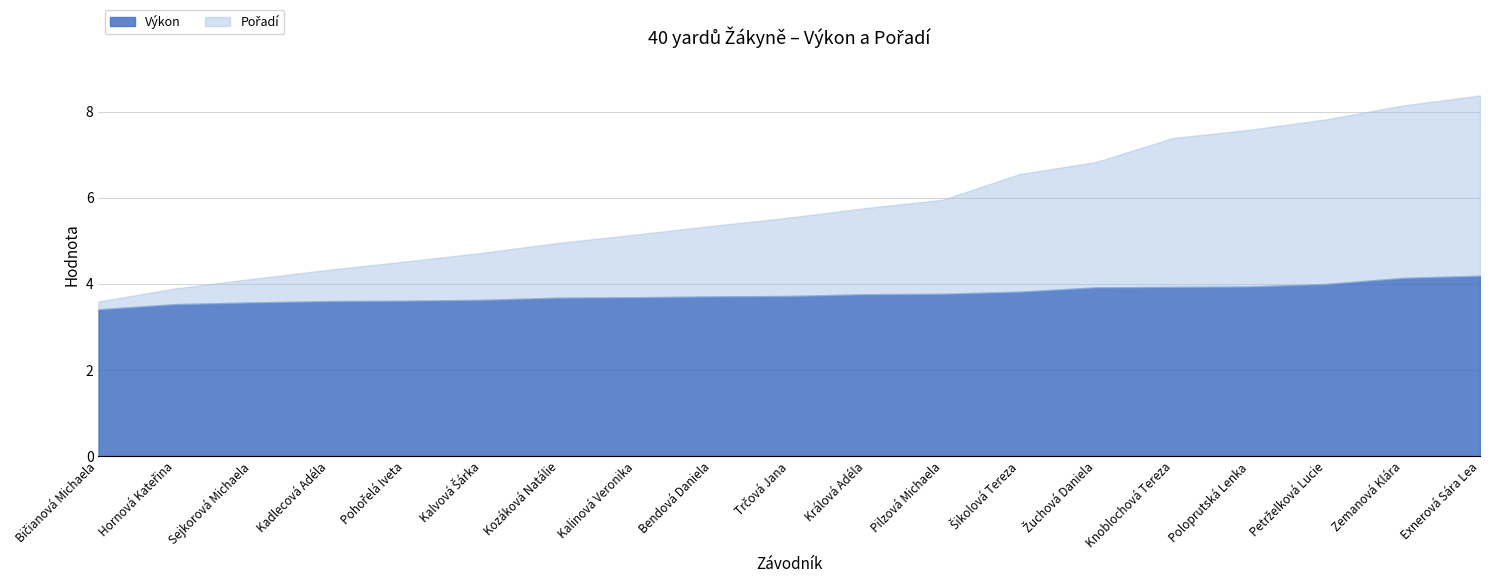

What value does the Výkon series have at Kozáková Natálie?

3.7